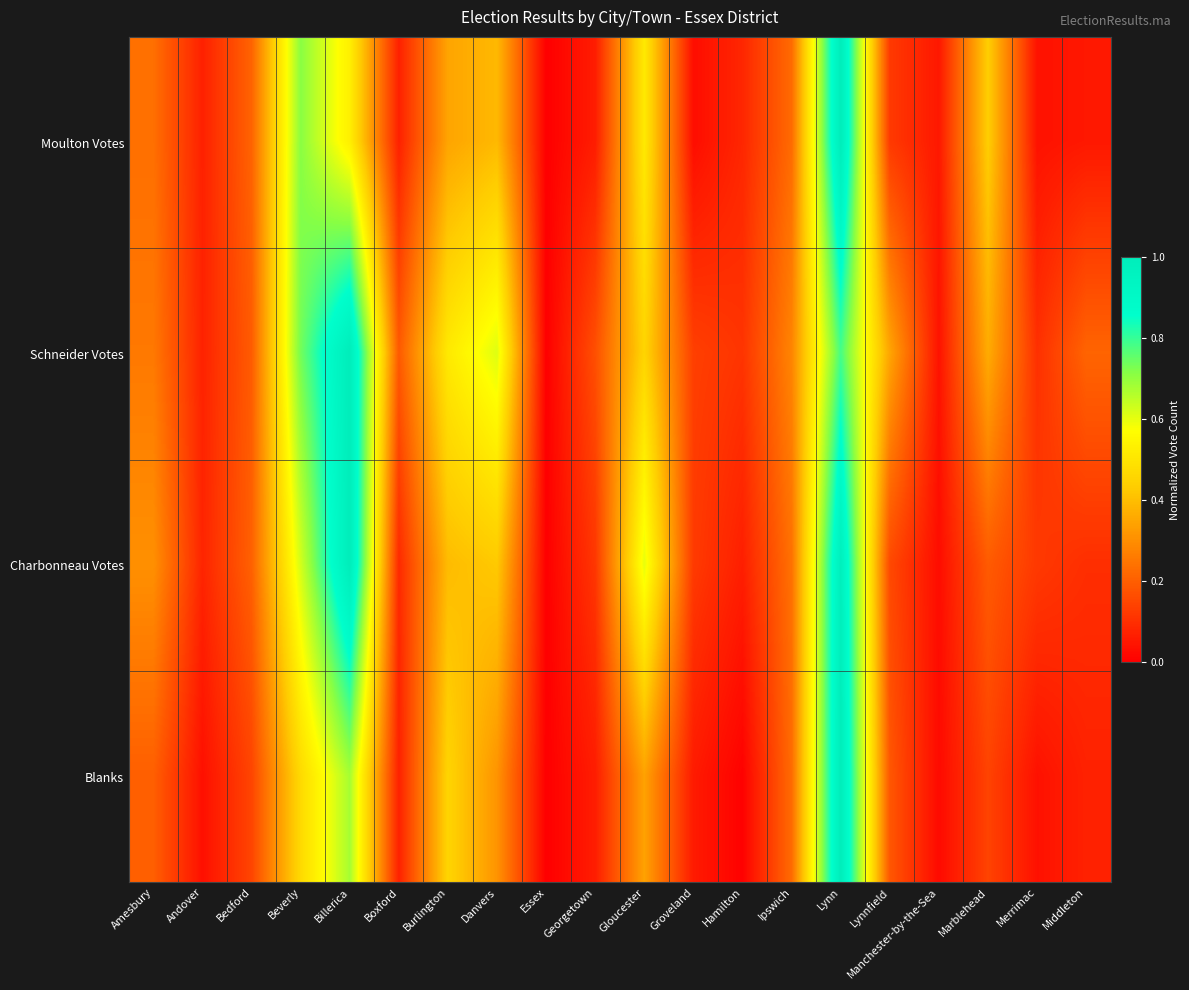

At which category does the chart reach its peak across all series?

Lynn